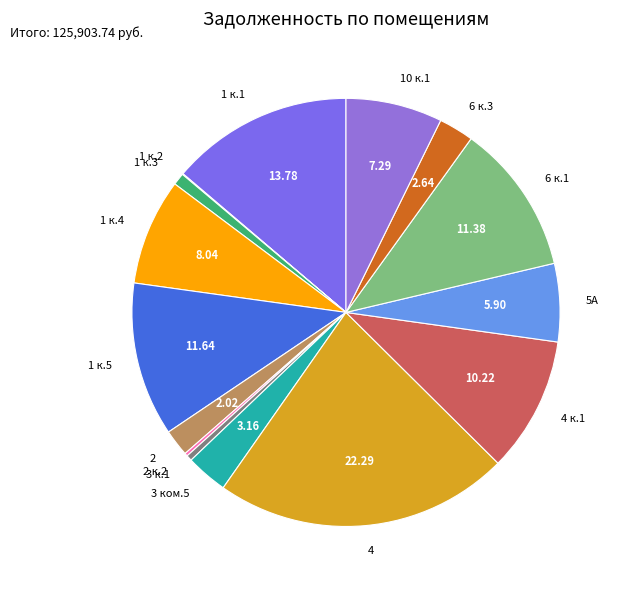

Is there any slice that represents more than half of the pie?

No